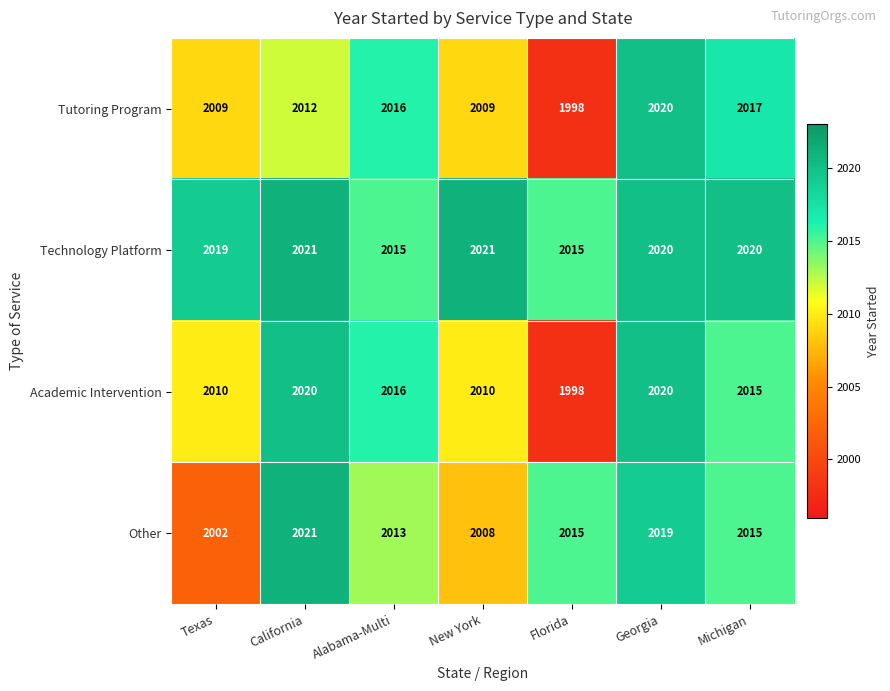

What is the lowest value of the Other series?

2002